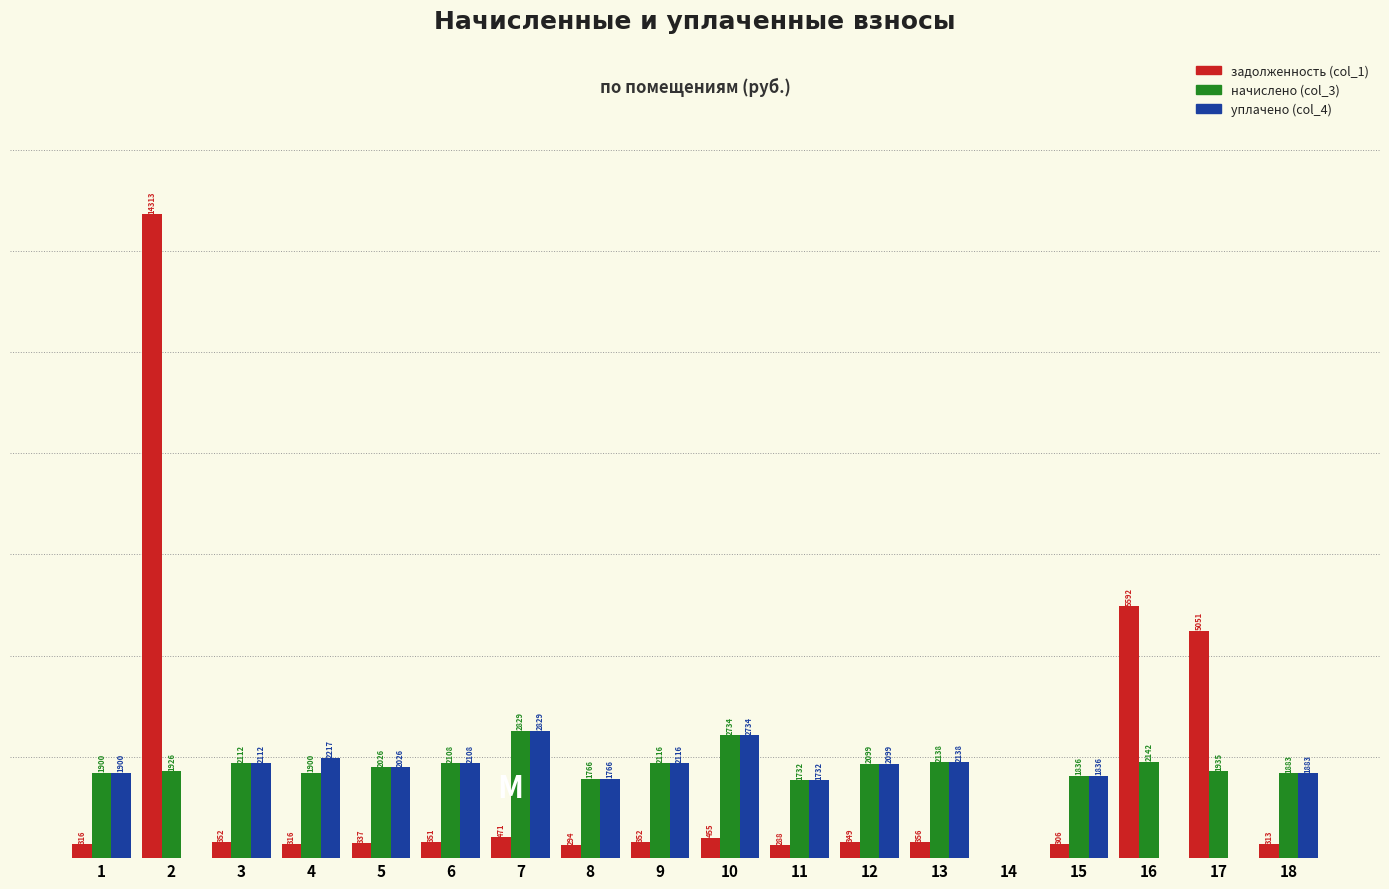

Which series has the largest total across all categories?

начислено (col_3)